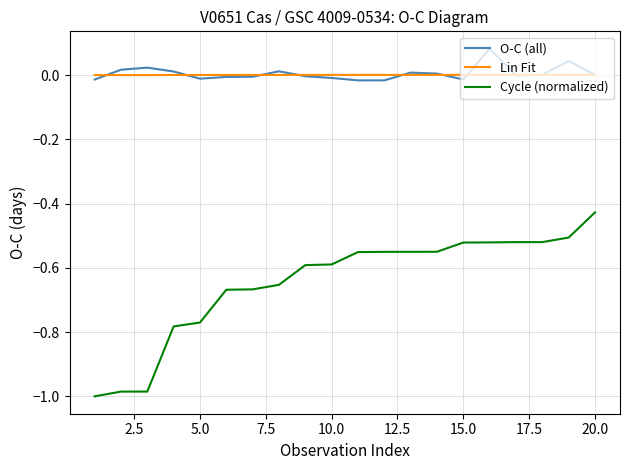

List the series in order of their peak value, lowest first.

Cycle (normalized), Lin Fit, O-C (all)